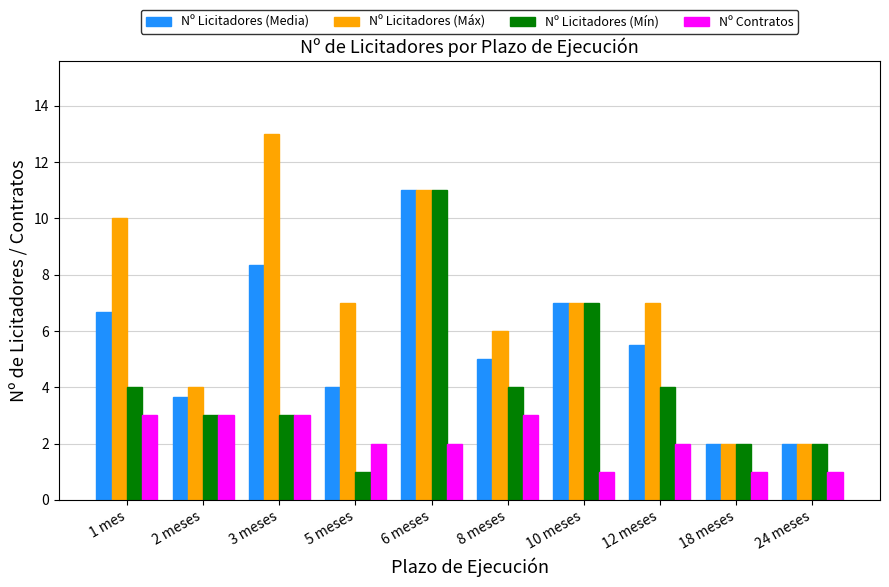

What is the label of the 6th bar from the left?

8 meses